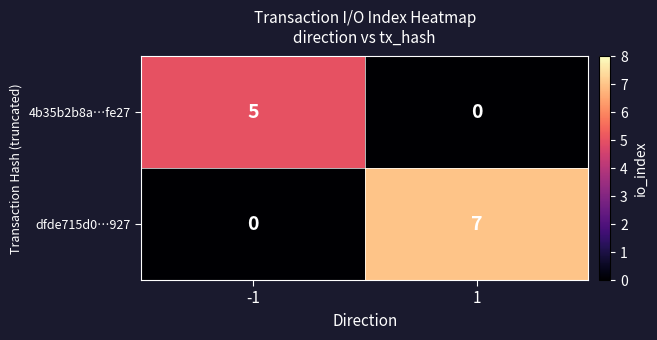

Count the number of data series in this chart.

2